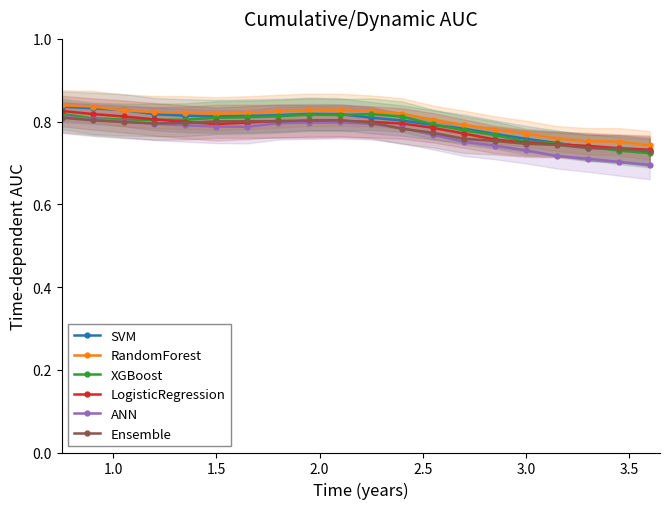

The value of XGBoost at 3.0 is 0.2. True or false?

False